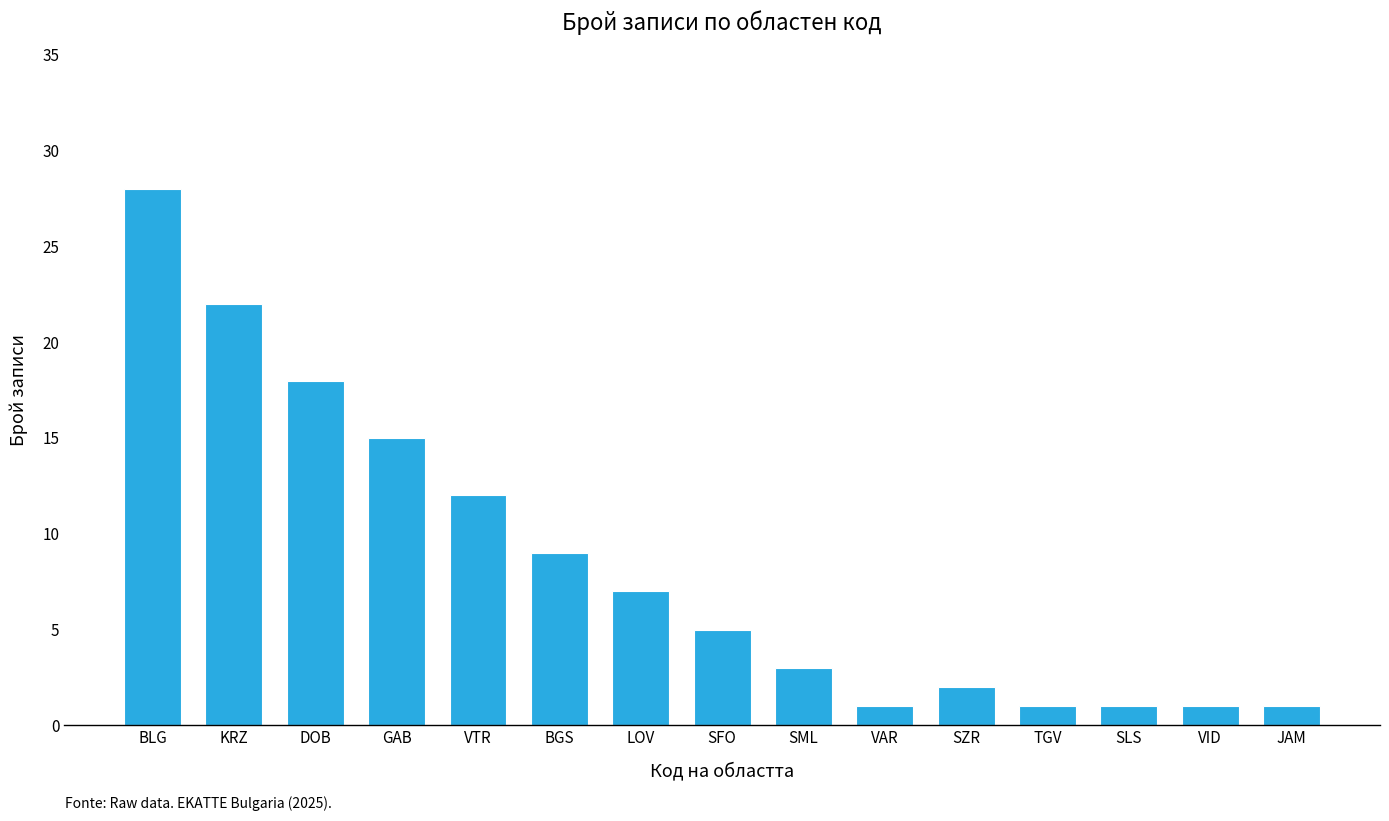

Reading left to right, transcribe all the data shown in this chart.

28	22	18	15	12	9	7	5	3	1	2	1	1	1	1